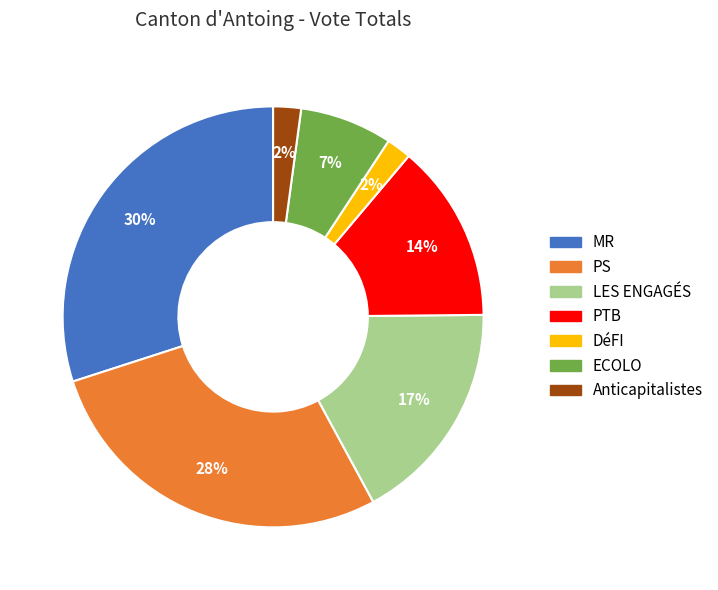

To the nearest percent, what percentage of the pie is PTB?

14%